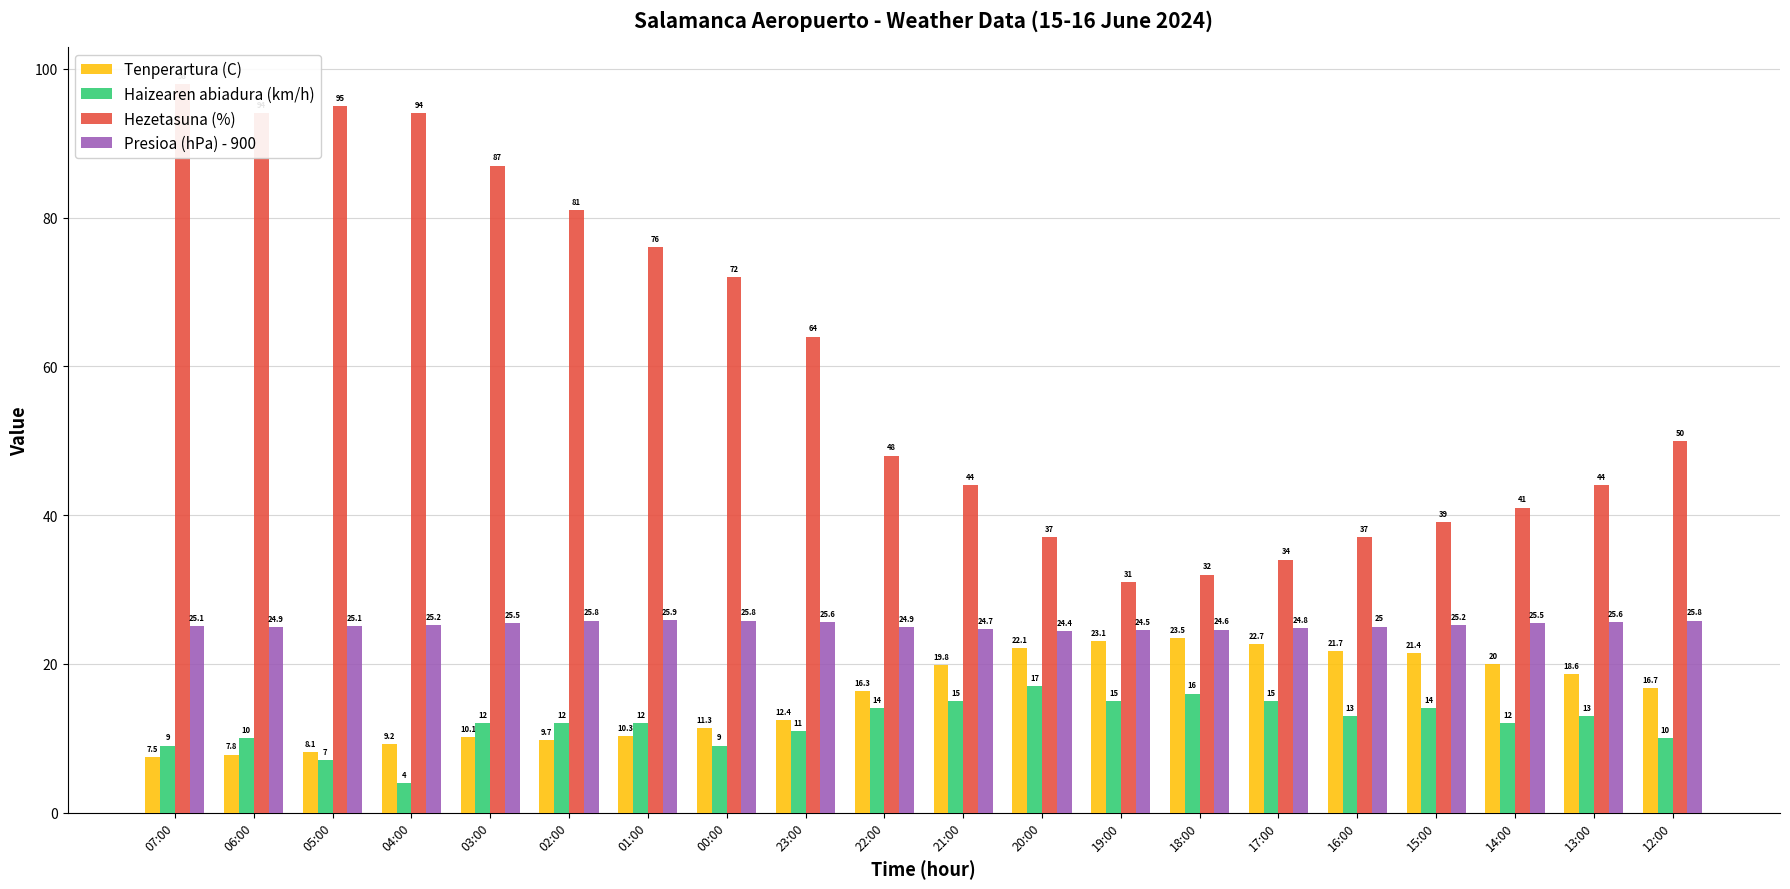

What is the difference between the second highest and second lowest values in the Tenperartura (C) series?

15.3